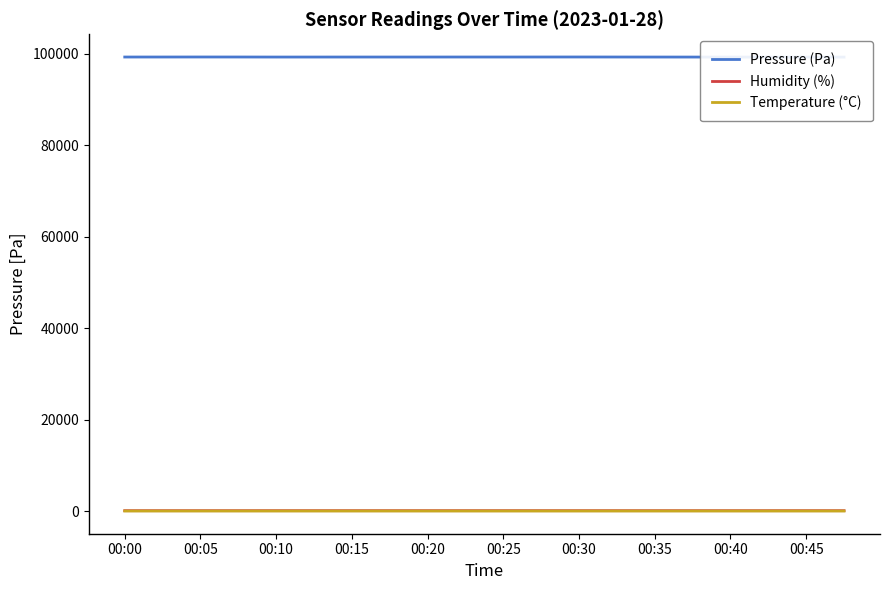

Is this an area chart (filled region under the line)?

No